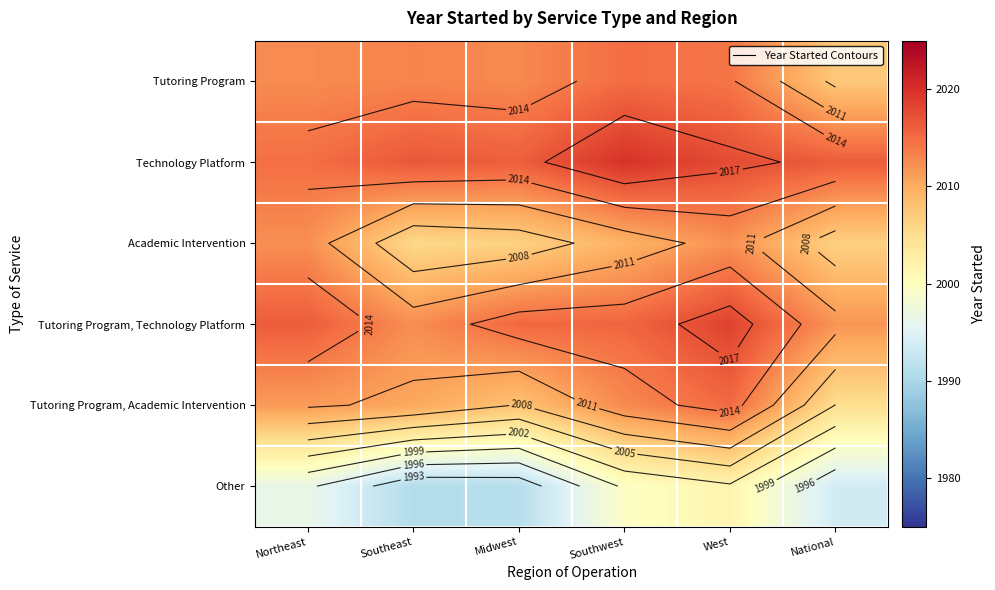

At which category is the sum across all series the highest?

West